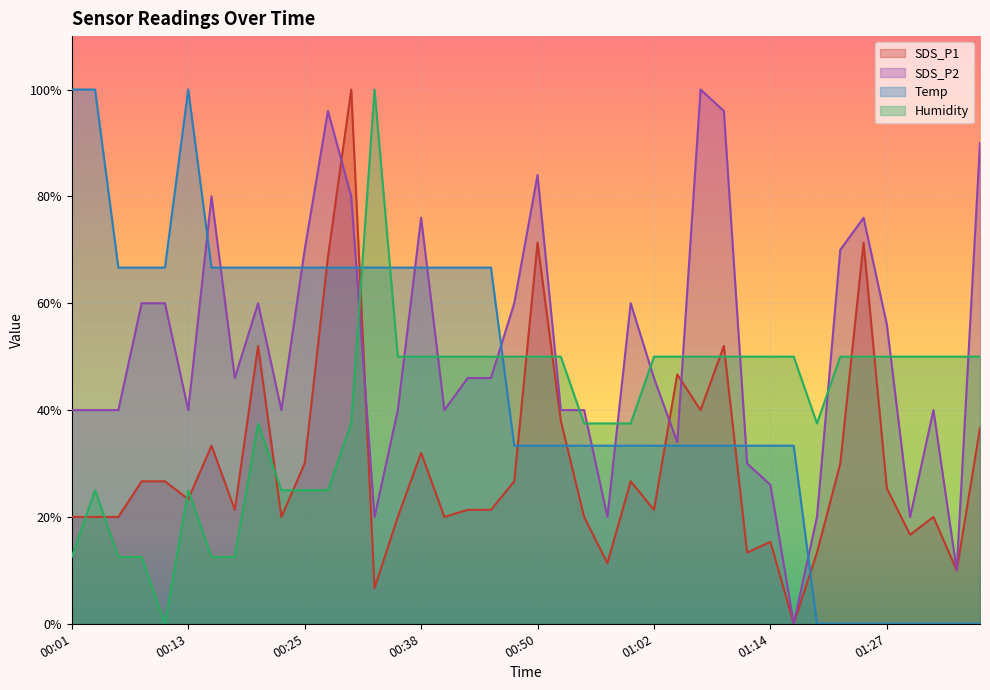

How many distinct data groups are displayed?

4